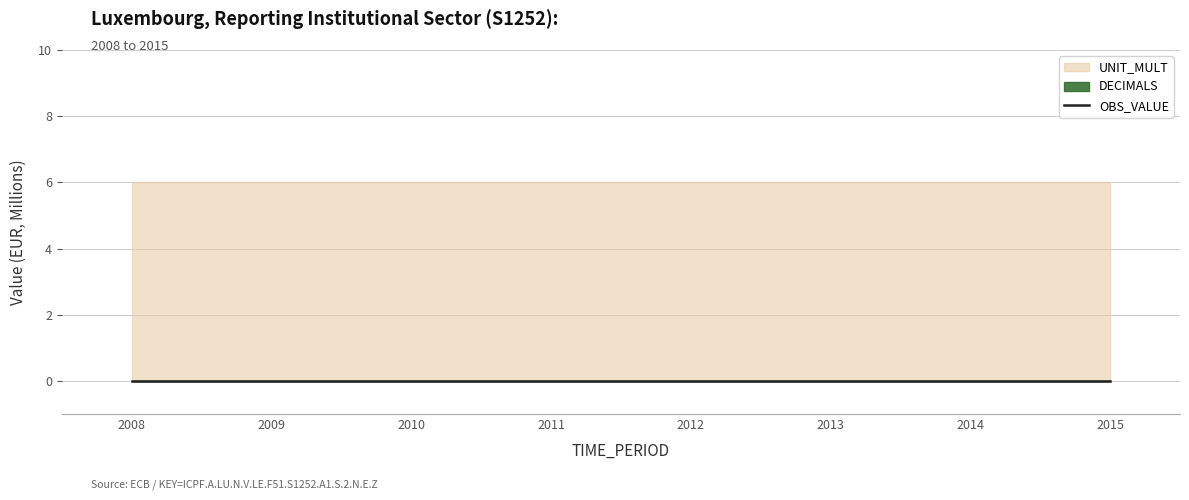

Reading right to left, what are all the values shown in this chart?

OBS_VALUE: 0	0	0	0	0	0	0	0
DECIMALS: 0	0	0	0	0	0	0	0
UNIT_MULT: 6	6	6	6	6	6	6	6